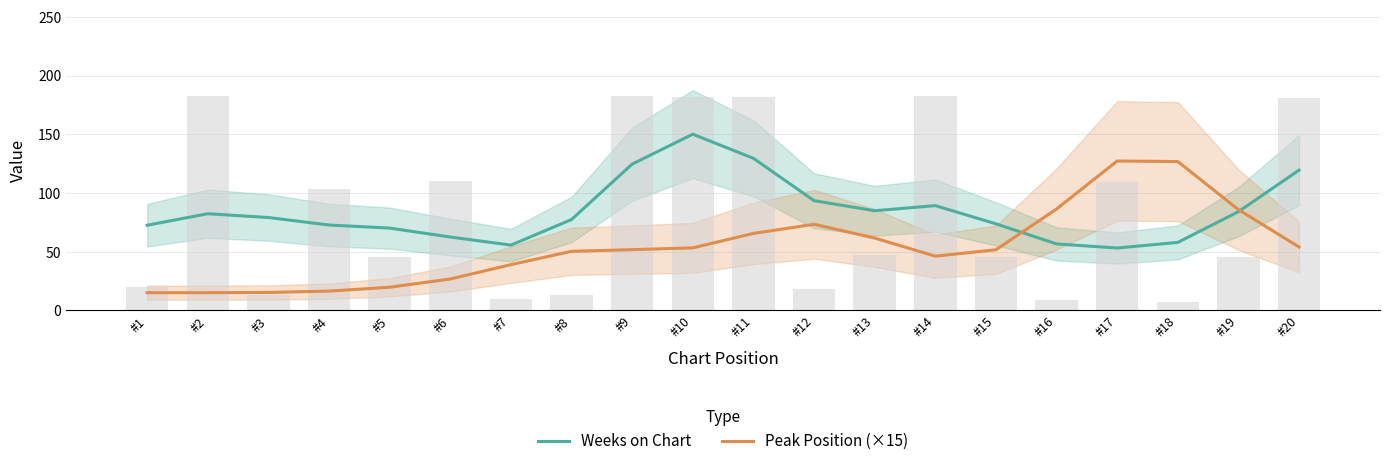

Where does the Weeks on Chart series first go above 79?

#2